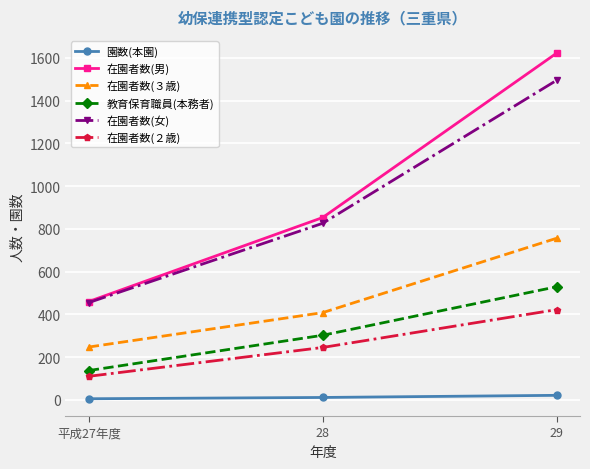

True or false: 在園者数(２歳) has a value of 438 at 28.

False